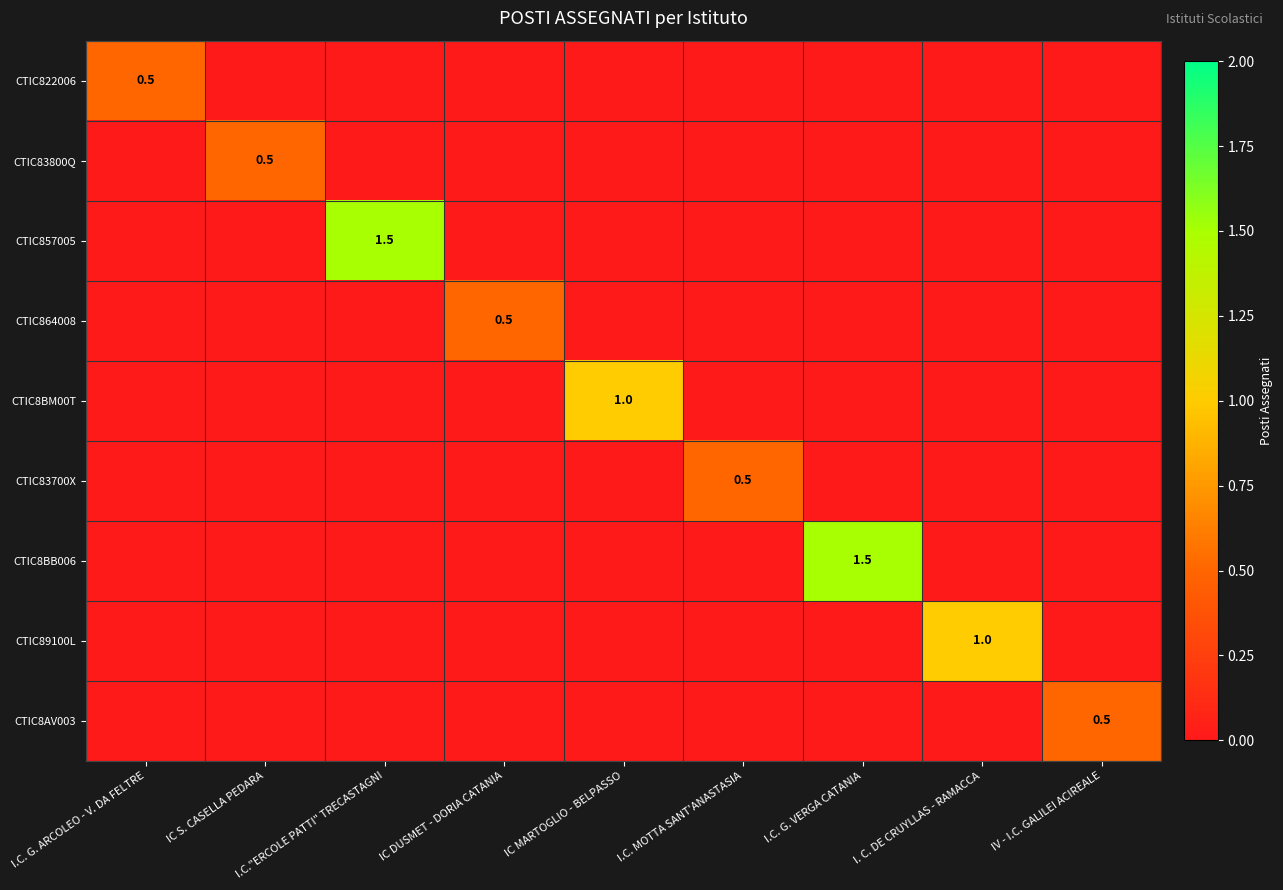

What is the spread (max minus min) of values at IC S. CASELLA PEDARA?

0.5